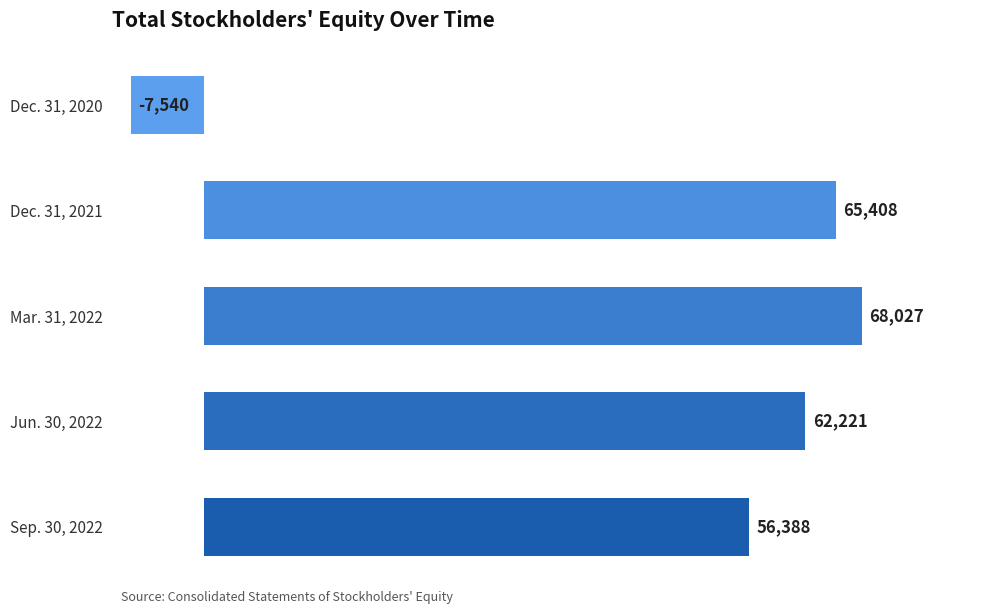

How many values are below 62221?

2